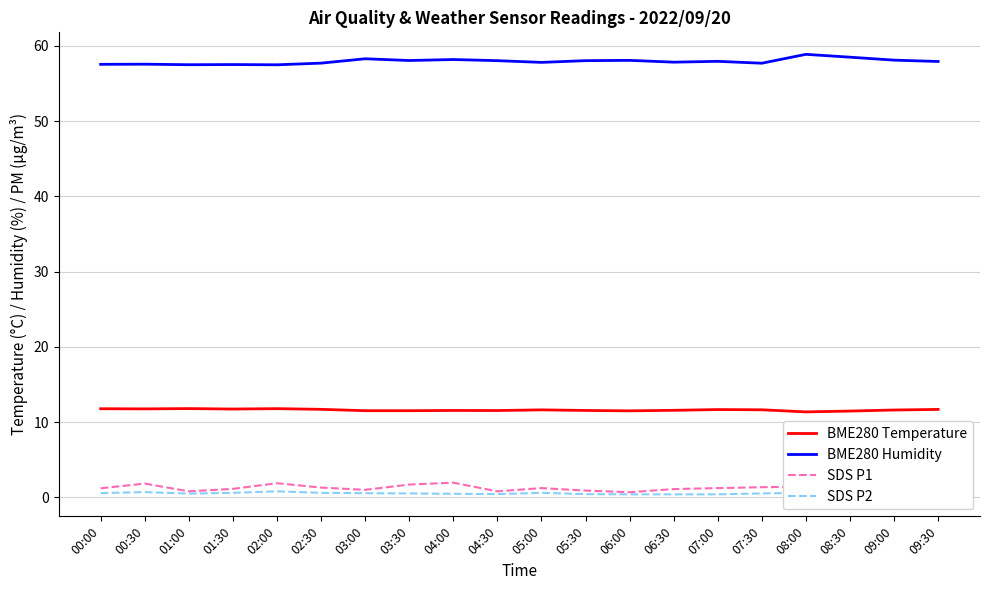

What is the average value of the BME280 Humidity series?

57.9